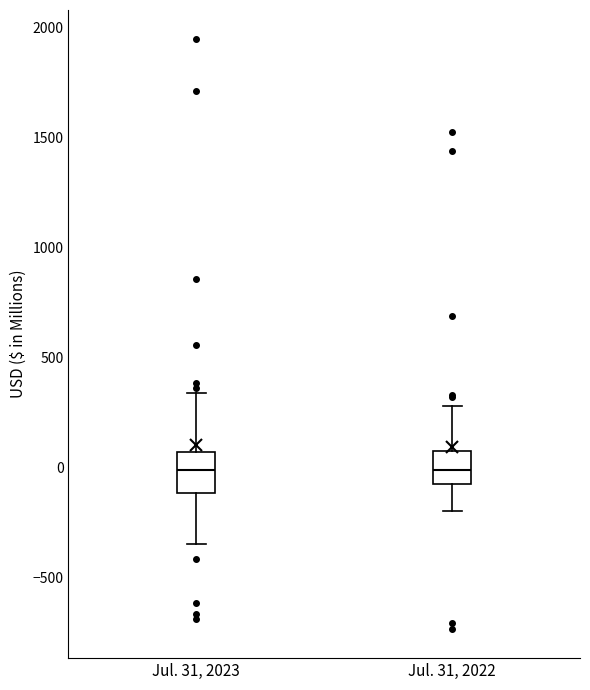

Where does the upper whisker of the box for Jul. 31, 2022 end on the y-axis? The values are not printed on the chart, so give them approximately, as read against the axis.

300